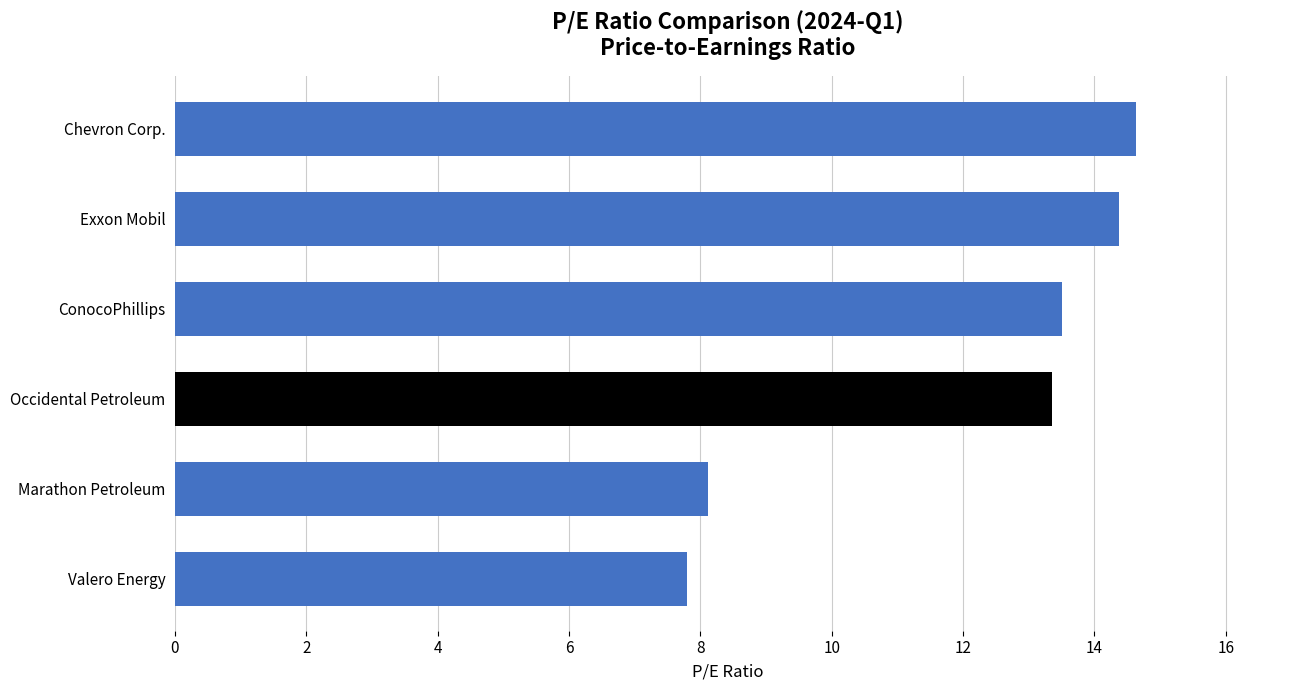

What is the difference between the maximum and minimum values?

6.8